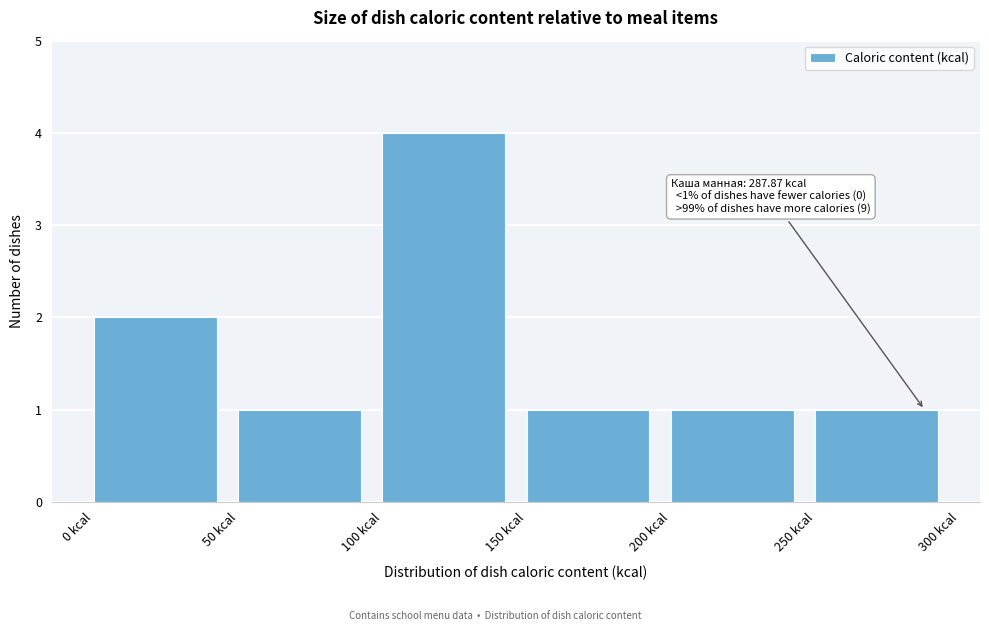

Which range on the x-axis has the tallest bar?

100 to 150